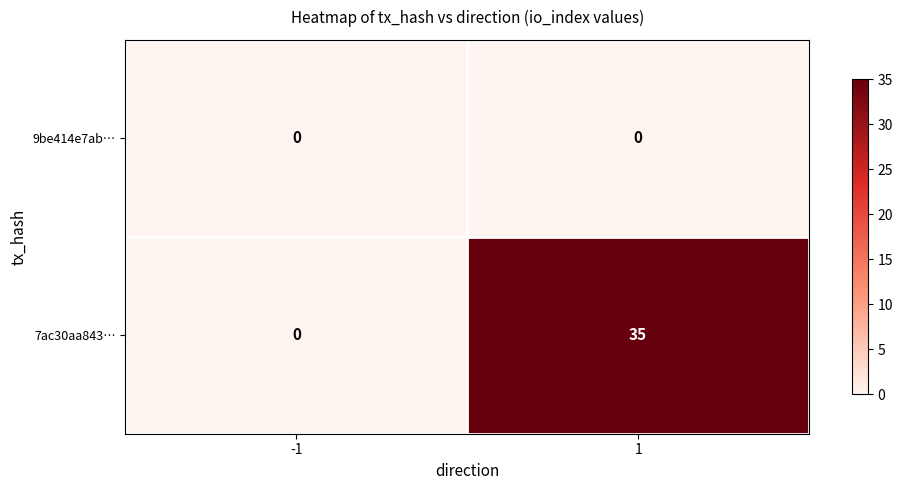

What is the maximum value shown in the chart?

35